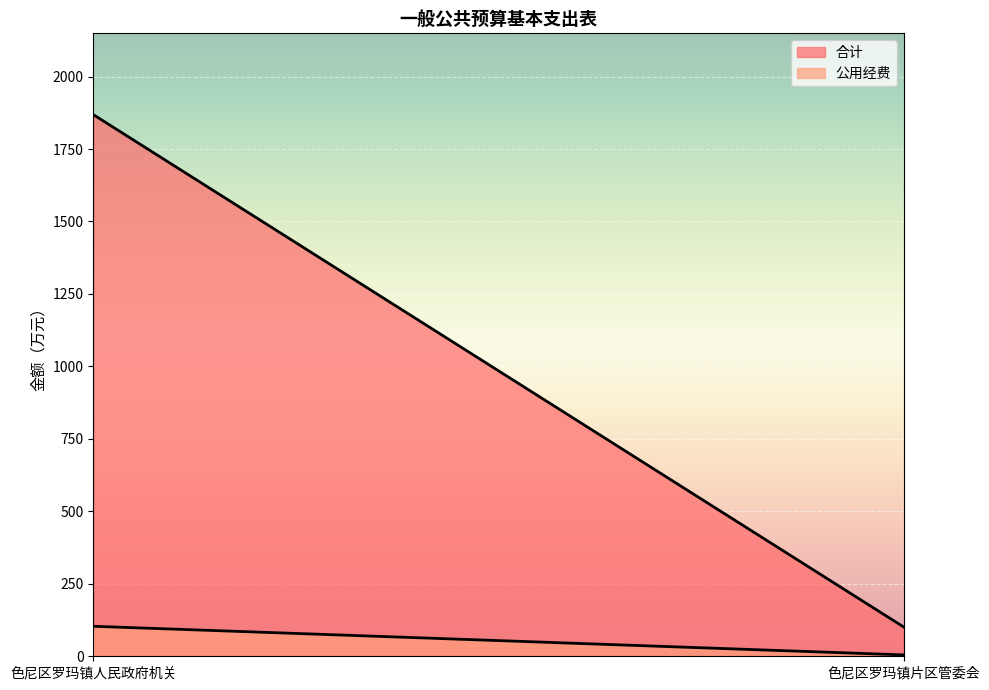

What position from the left is 色尼区罗玛镇片区管委会?

2